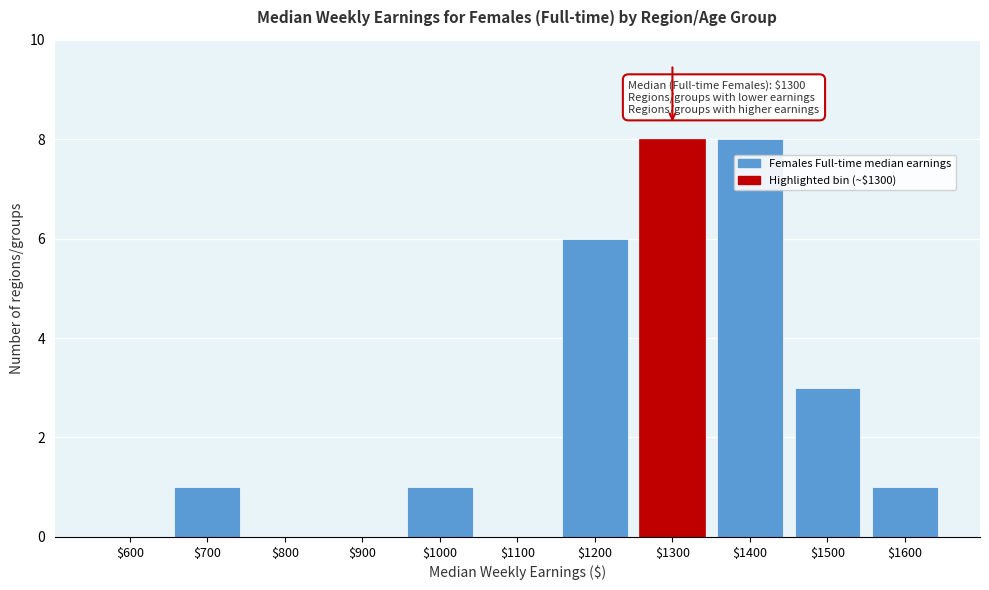

The chart shows a value of 0 at $1100. True or false?

True